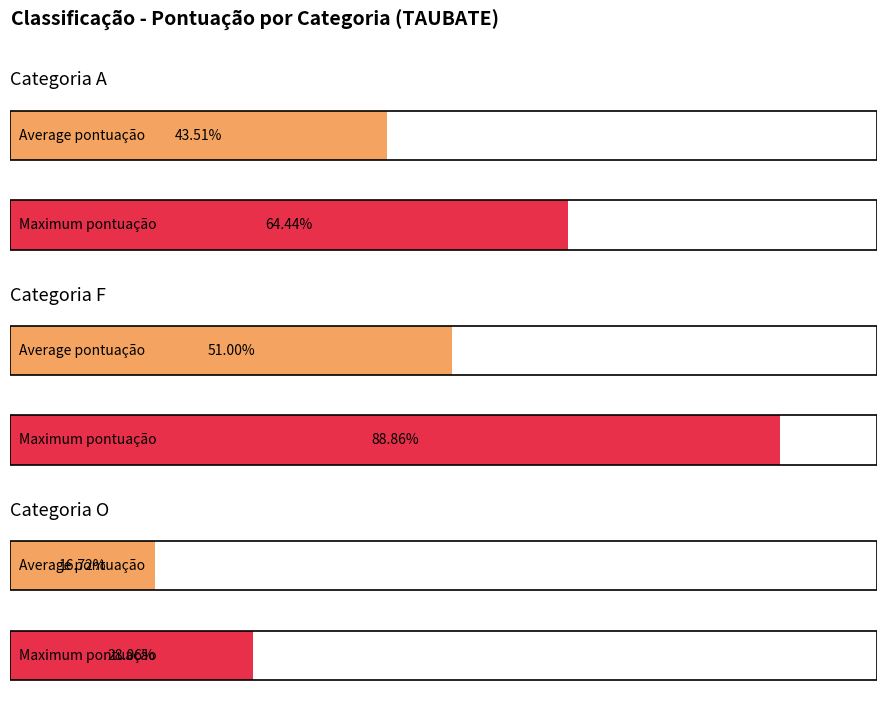

Are the bars grouped side by side (vs. stacked)?

Yes